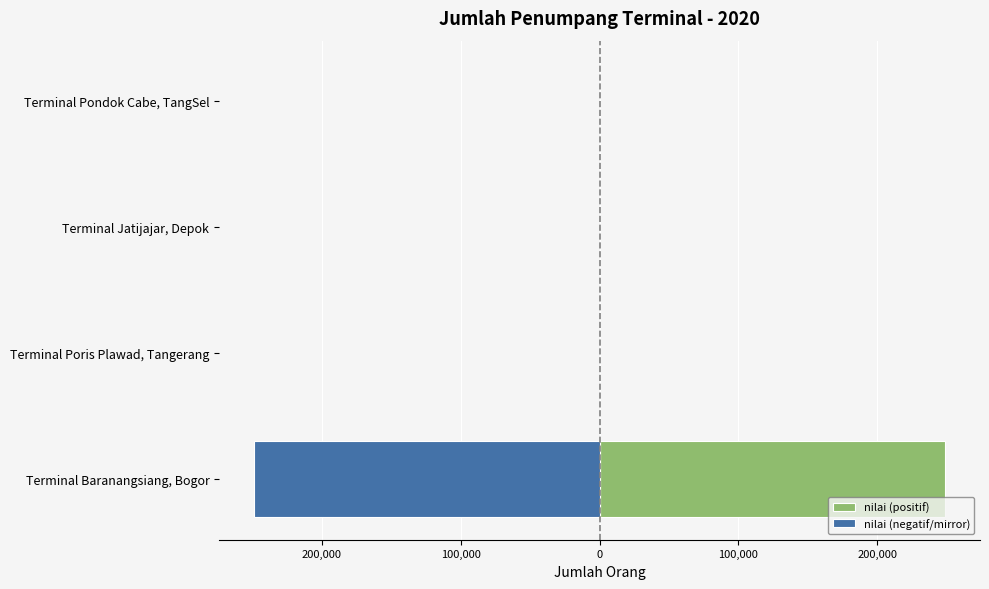

At how many categories does at least one series exceed -87211?

4